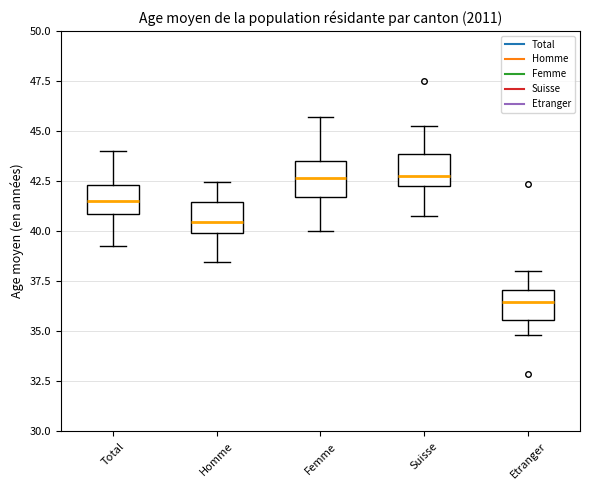

Which box has the lowest median line?

Etranger